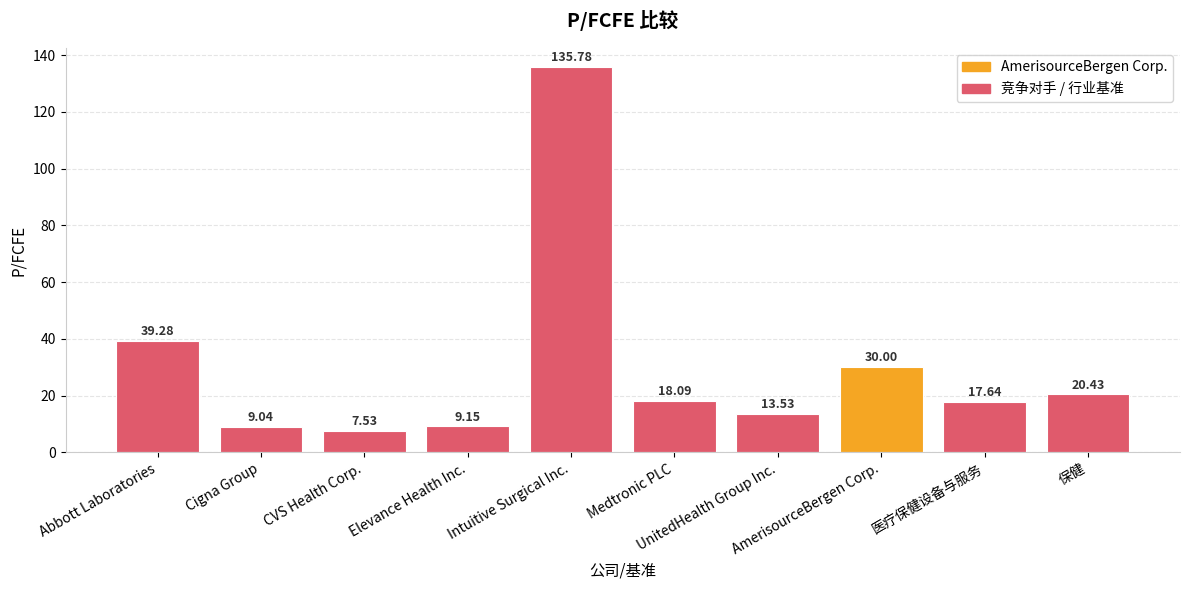

What is the minimum value shown in the chart?

7.5